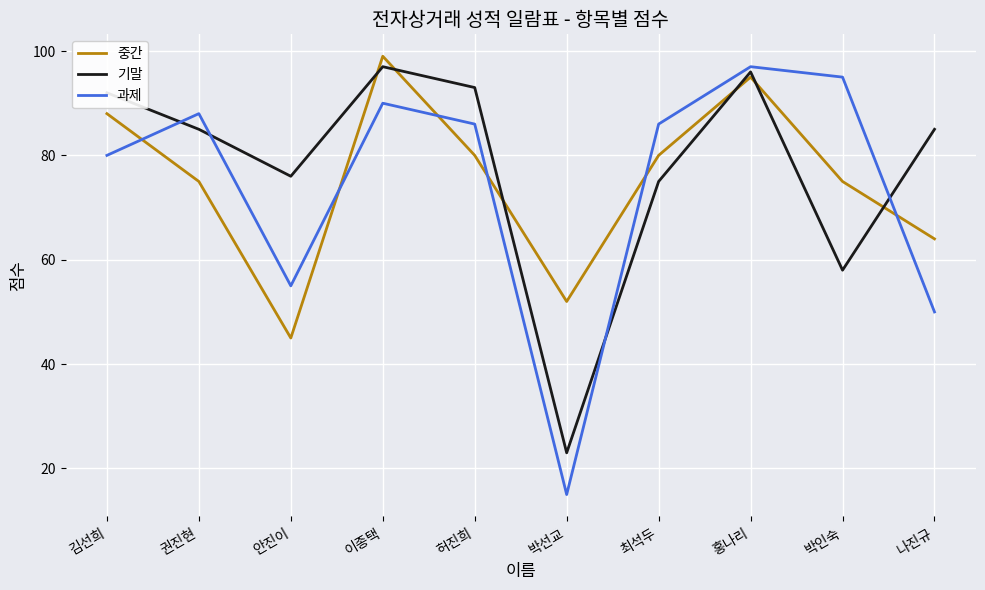

Reading right to left, list all the values displayed in this chart.

중간: 64	75	95	80	52	80	99	45	75	88
기말: 85	58	96	75	23	93	97	76	85	92
과제: 50	95	97	86	15	86	90	55	88	80